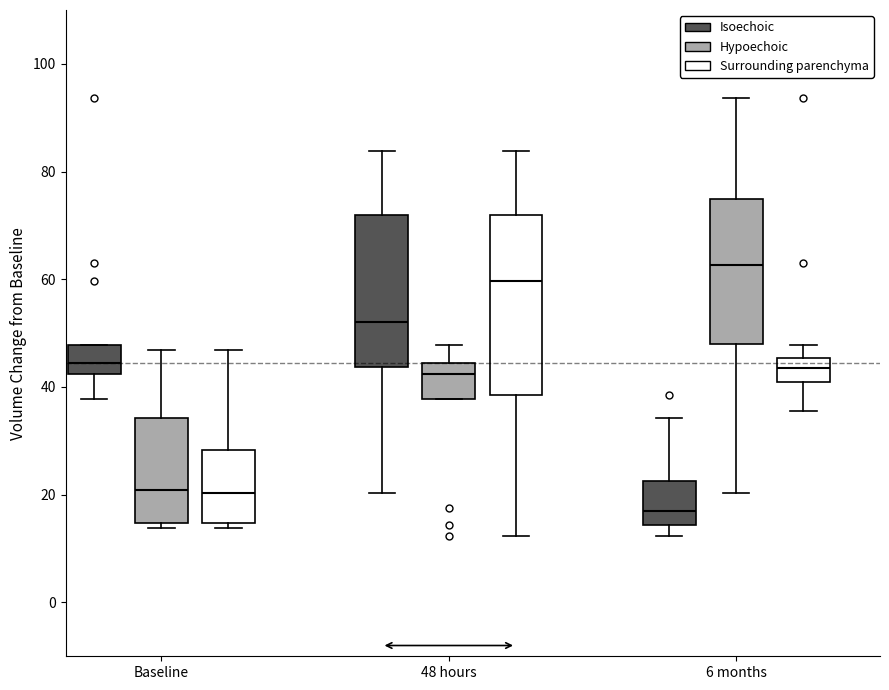

Where does the upper whisker of the box for 48 hours (Isoechoic) end on the y-axis? The values are not printed on the chart, so give them approximately, as read against the axis.

84